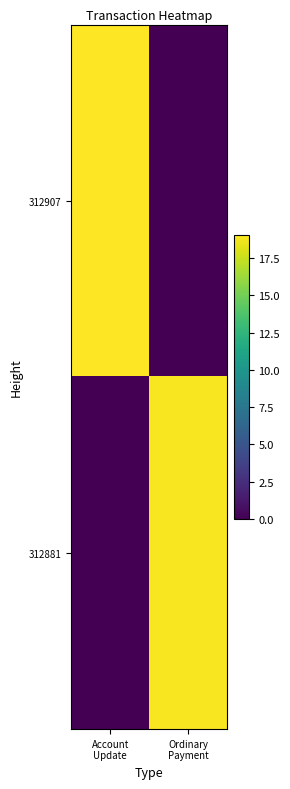

Which label corresponds to the smallest value in the chart?

Ordinary
Payment